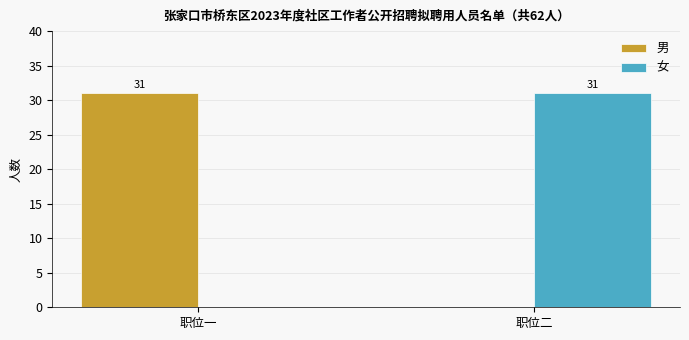

What is the sum of all 男 values?

31